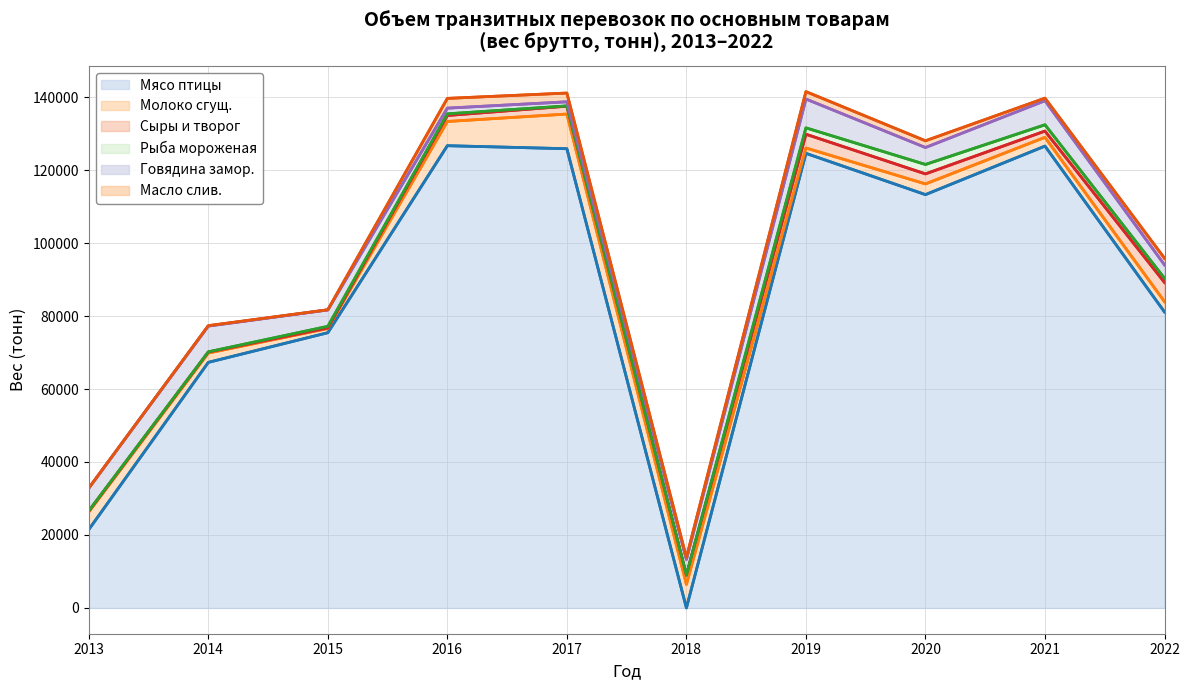

The value of Мясо птицы at 2016 is 197100.3. True or false?

False